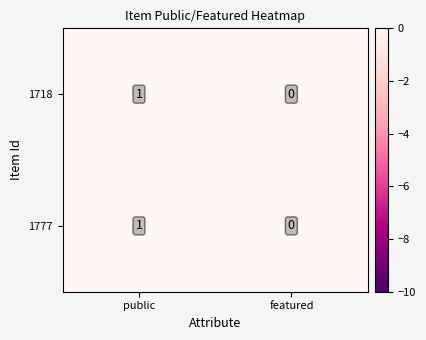

At which category is the sum across all series the highest?

public